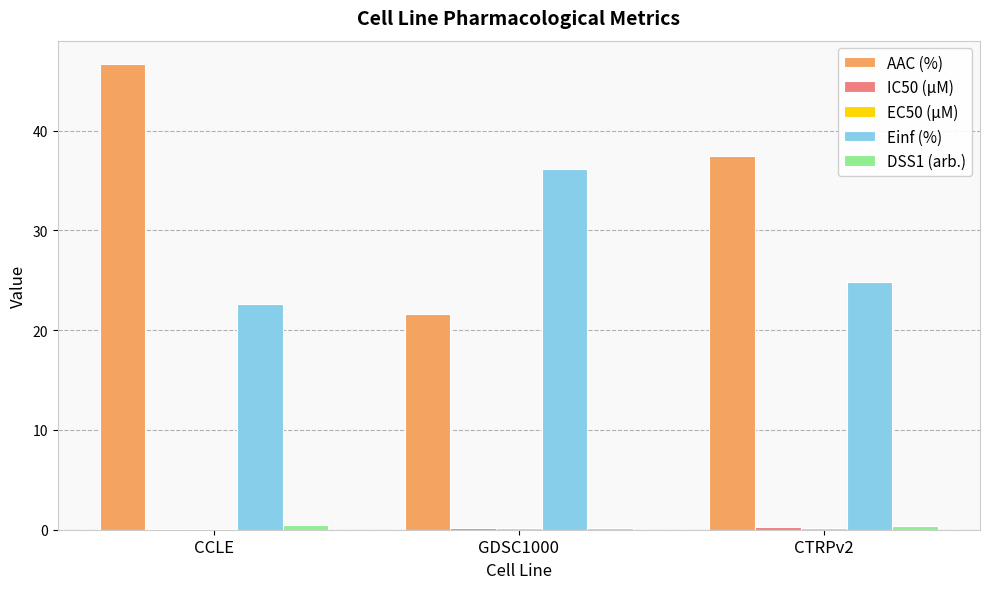

Which series changed the most between GDSC1000 and CTRPv2?

AAC (%)